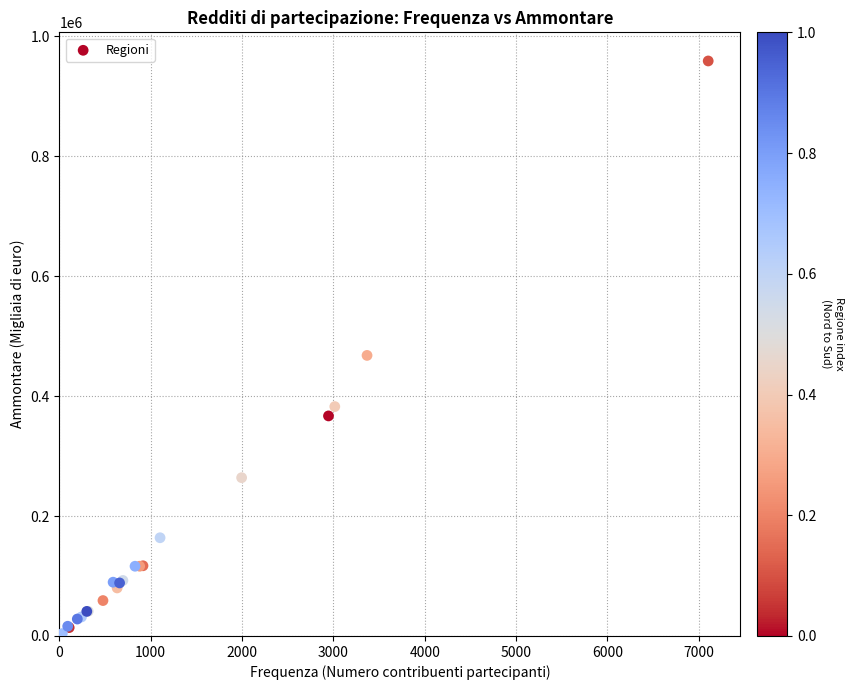

What Y value in the scatter plot is closest to 481410?

467847